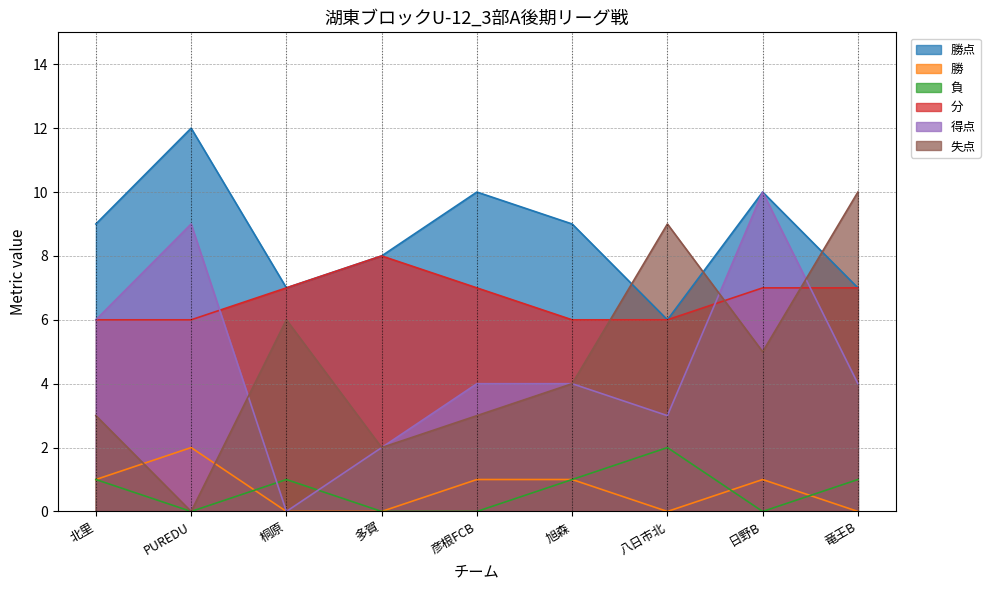

The value of 負 at PUREDU is 0. True or false?

True